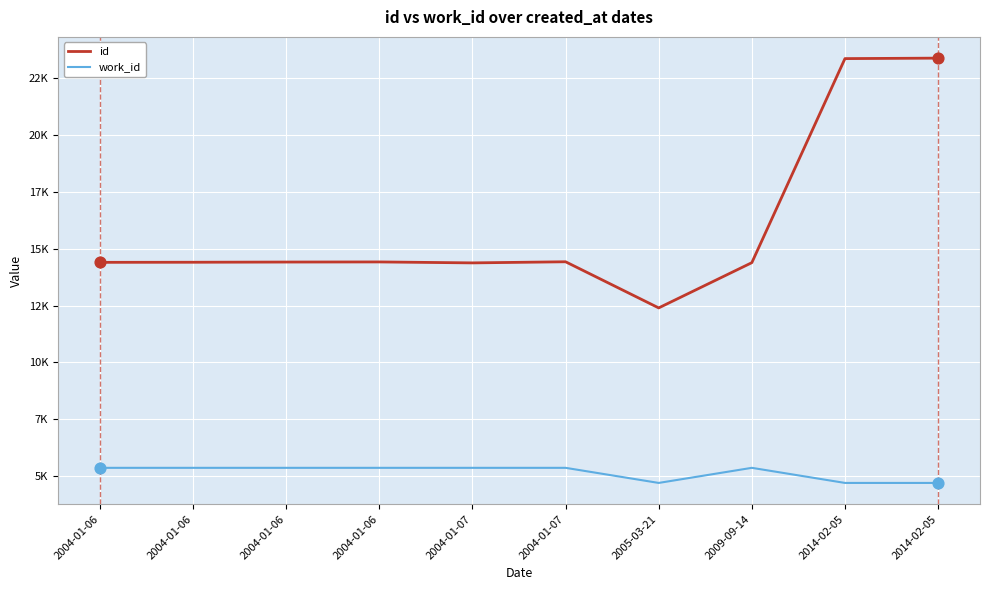

Which series has the largest total across all categories?

id